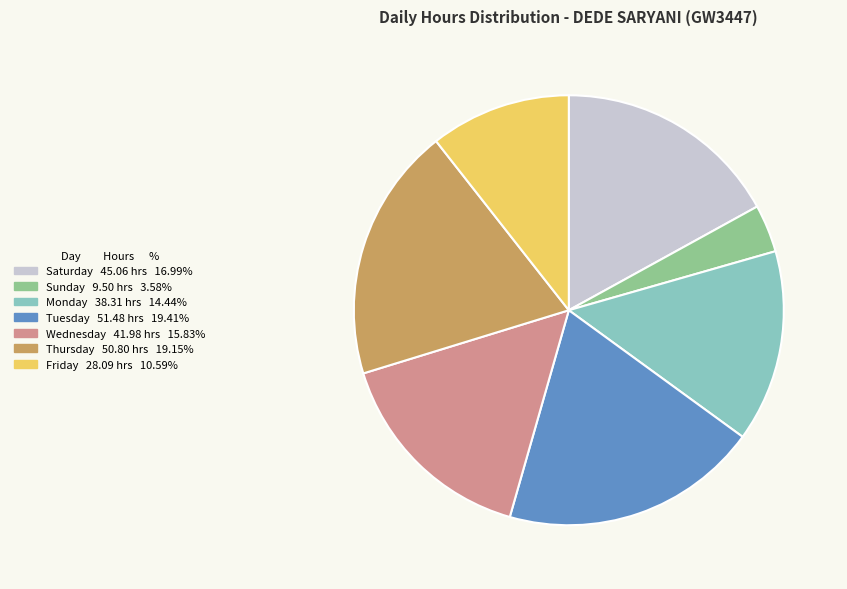

Is the sum of Monday 38.31 hrs 14.44% and Tuesday 51.48 hrs 19.41% greater than half?

No